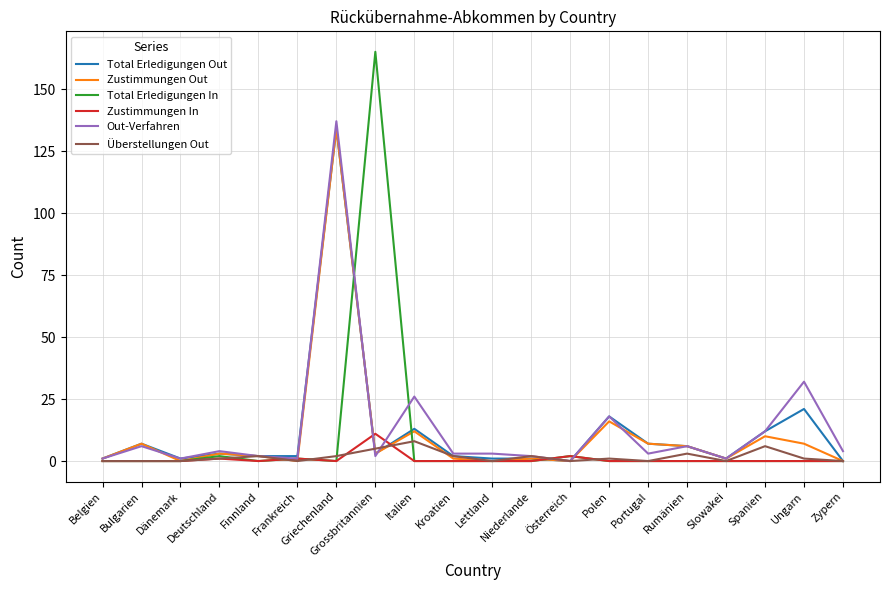

Which series has the largest range (max minus min)?

Total Erledigungen In